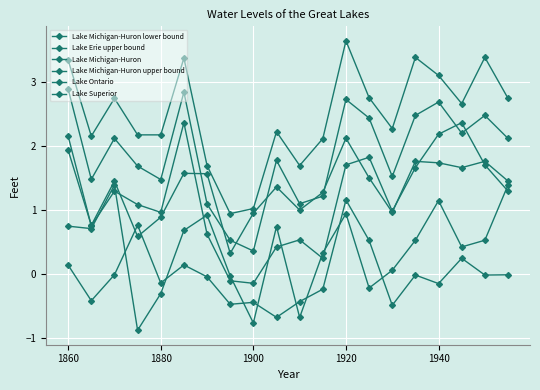

How many lines are shown in the chart?

6